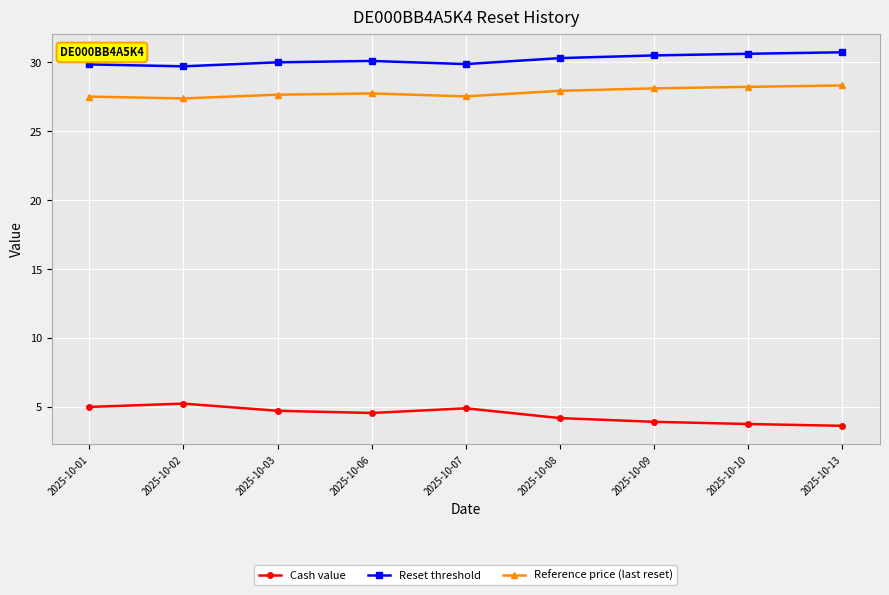

True or false: Cash value has a value of 6.6 at 2025-10-01.

False